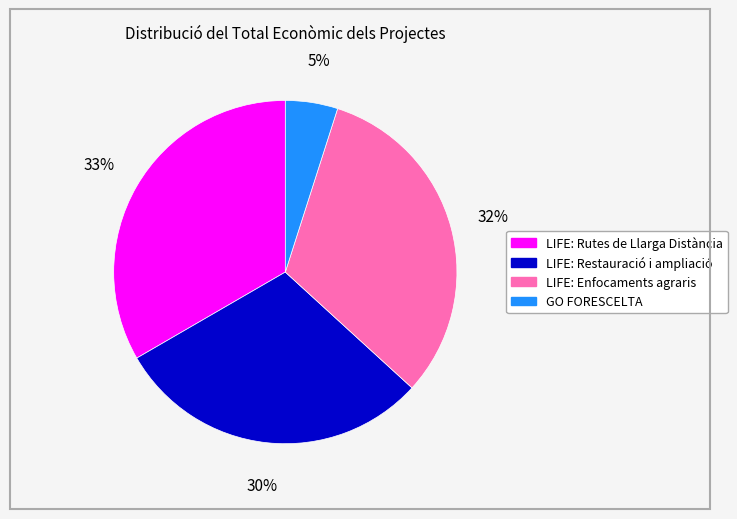

To the nearest percent, what is the difference between the largest and smallest slice percentages?

28%